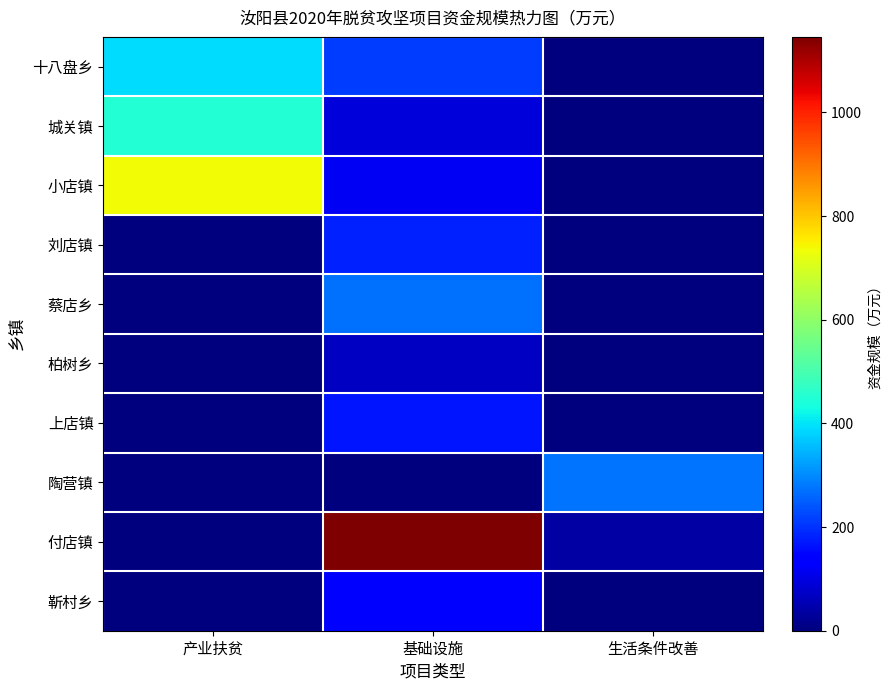

Reading right to left, list all the values displayed in this chart.

十八盘乡: 生活条件改善=0.0	基础设施=212.0	产业扶贫=393.0
城关镇: 生活条件改善=0.0	基础设施=90.9	产业扶贫=448.4
小店镇: 生活条件改善=0.0	基础设施=119.4	产业扶贫=738.1
刘店镇: 生活条件改善=0.0	基础设施=181.8	产业扶贫=0.0
蔡店乡: 生活条件改善=0.0	基础设施=272.6	产业扶贫=0.0
柏树乡: 生活条件改善=0.0	基础设施=70.7	产业扶贫=0.0
上店镇: 生活条件改善=0.0	基础设施=166.1	产业扶贫=0.0
陶营镇: 生活条件改善=275.2	基础设施=0.0	产业扶贫=0.0
付店镇: 生活条件改善=38.0	基础设施=1145.8	产业扶贫=0.0
靳村乡: 生活条件改善=0.0	基础设施=127.6	产业扶贫=0.0